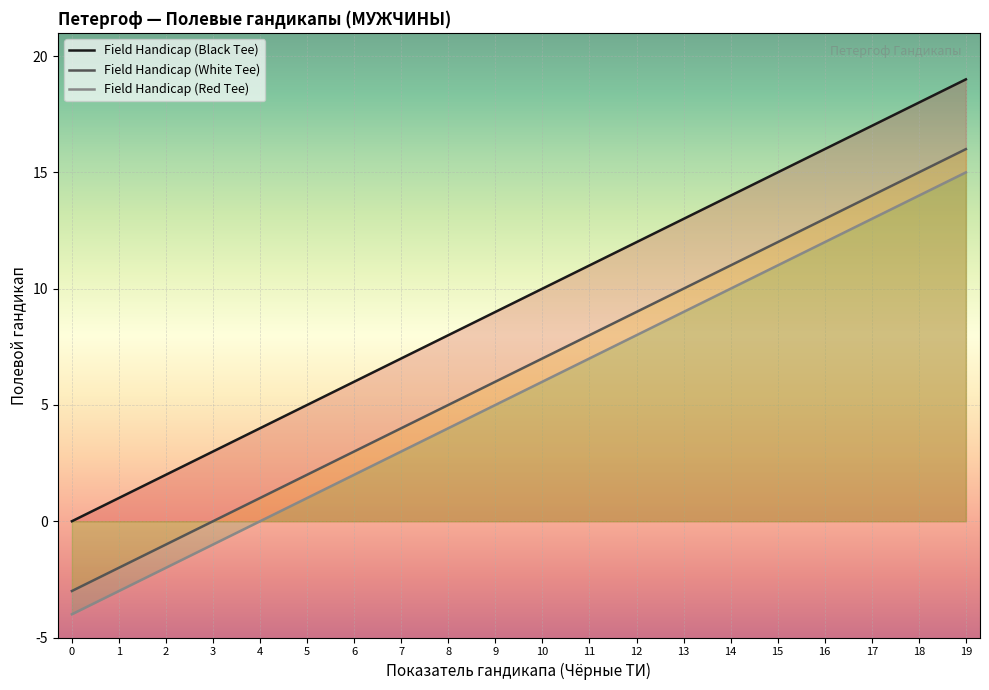

Which series changed the most between 12 and 16?

Field Handicap (Black Tee)